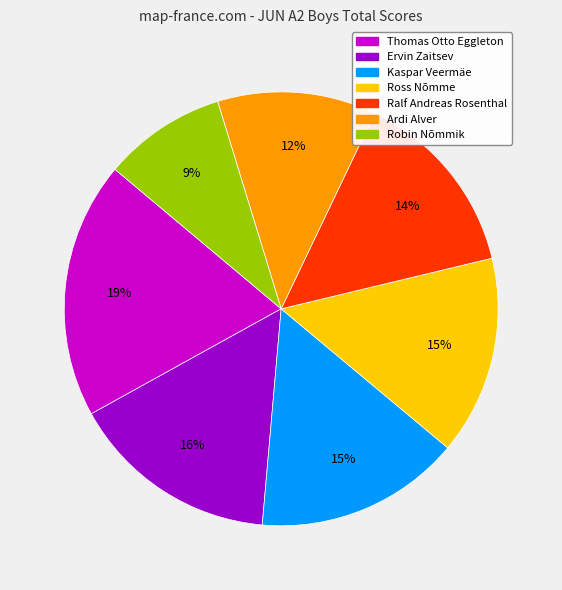

Is there any slice that represents more than half of the pie?

No